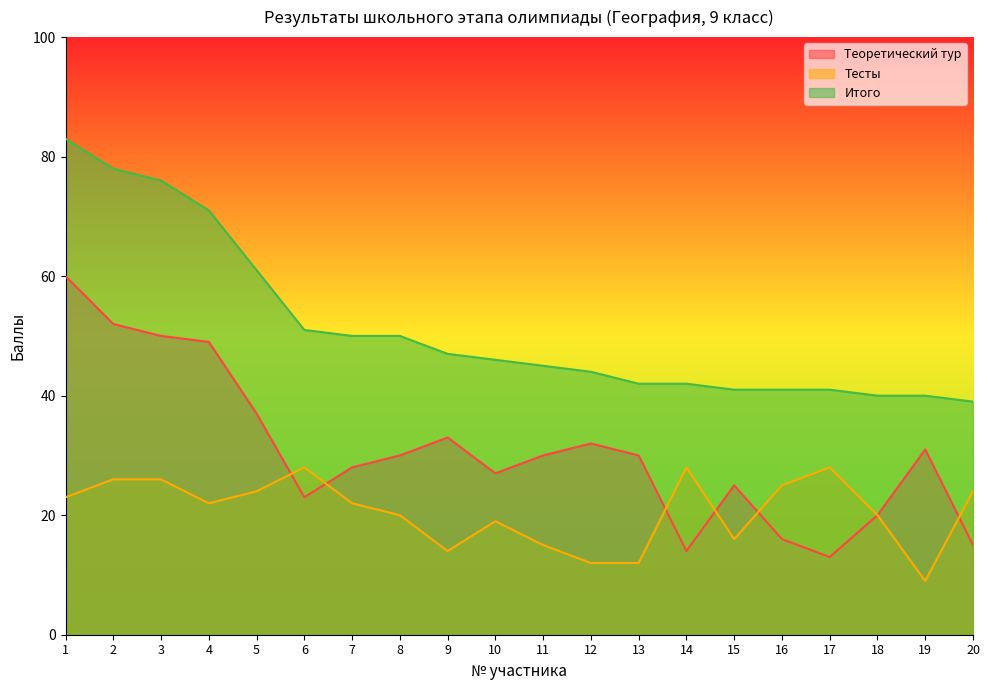

True or false: Тесты has more than 1 points higher than both neighbors.

True